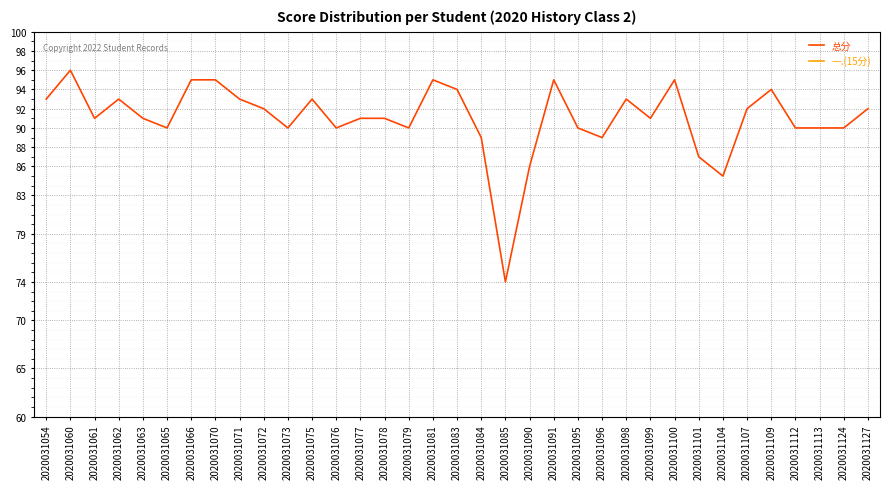

List the series in order of their peak value, lowest first.

一.(15分), 总分